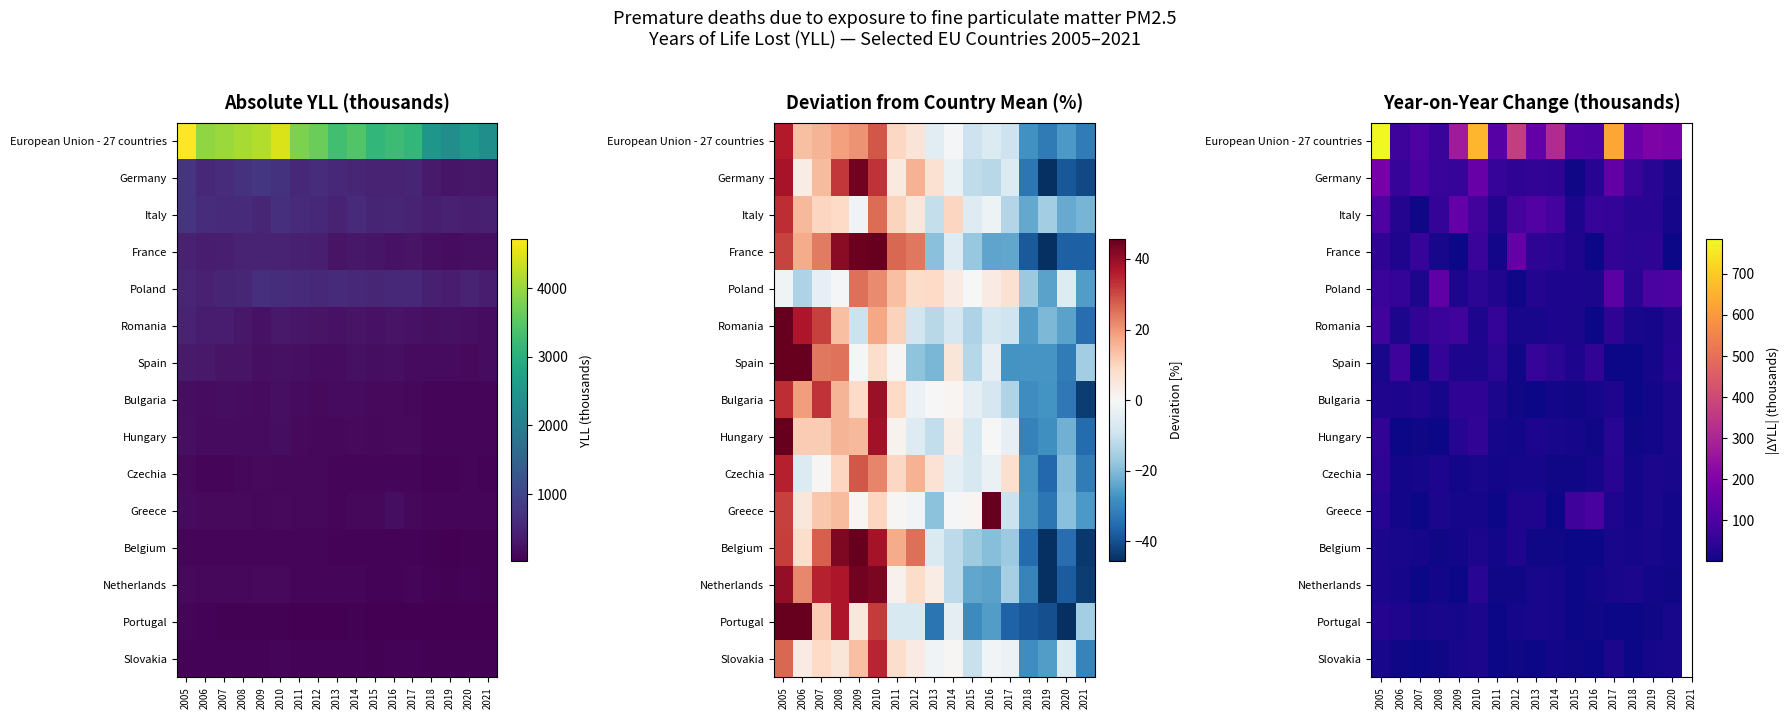

What is the difference between the second highest and second lowest values in the Romania series?

66.1